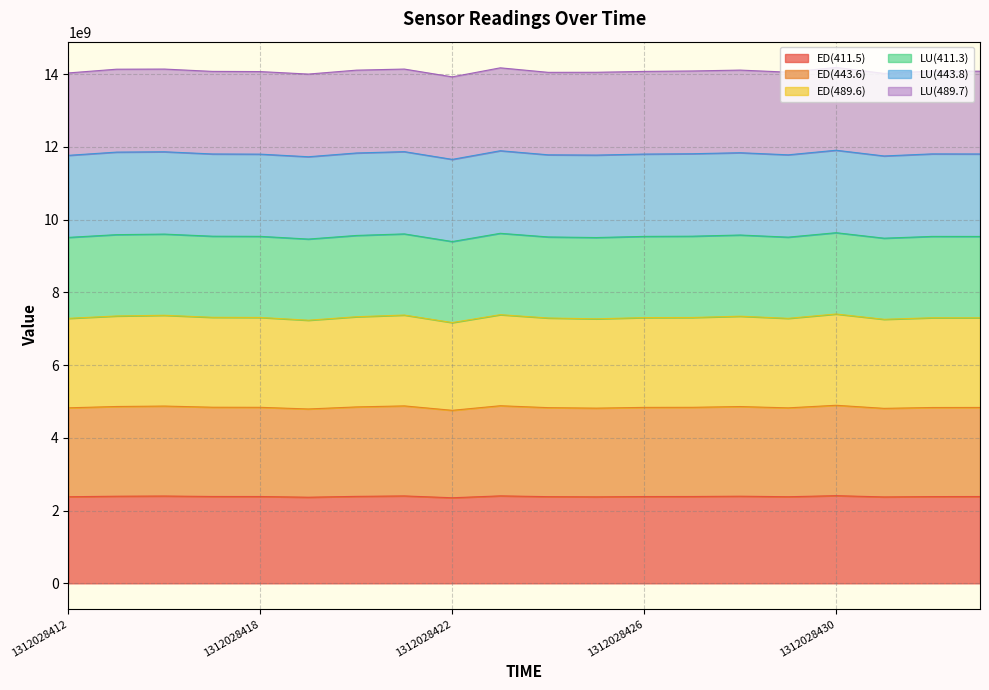

What is the maximum value for ED(411.5)?

2410163712